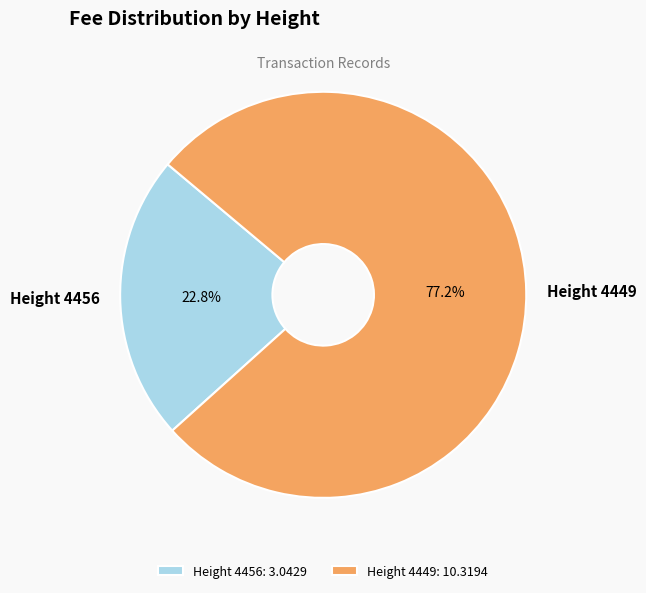

Rank the categories by value from highest to lowest.

Height 4449, Height 4456